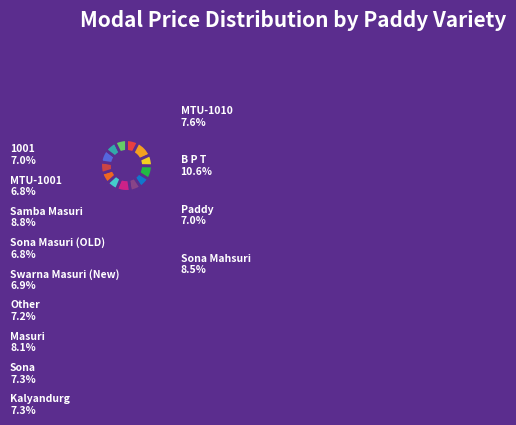

To the nearest percent, what is the average slice percentage?

8%